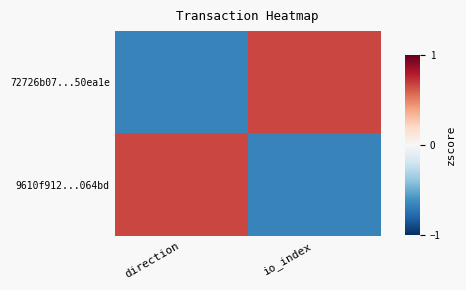

What is the maximum value shown in the chart?

1